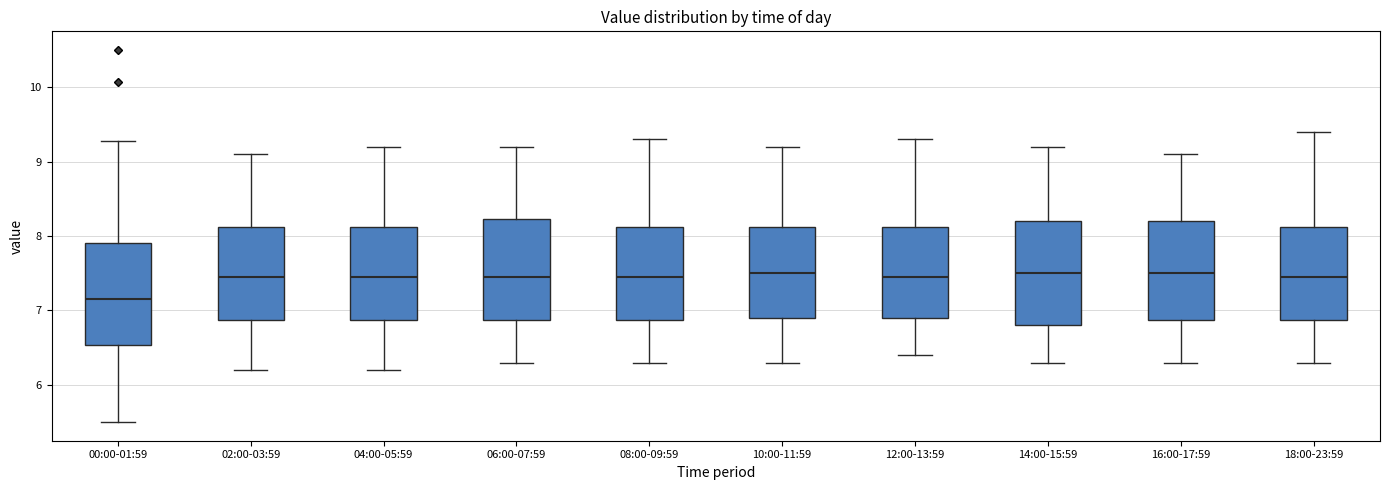

Reading left to right, transcribe this box plot: for each box, give where its median line is, the range the box spans, and where its two whiskers end, as read against the y-axis. The values are not printed on the chart, so give them approximately, as read against the axis.

00:00-01:59: median 7.2, box 6.5 to 7.9, whiskers 5.5 to 9.3
02:00-03:59: median 7.5, box 6.9 to 8.1, whiskers 6.2 to 9.1
04:00-05:59: median 7.5, box 6.9 to 8.1, whiskers 6.2 to 9.2
06:00-07:59: median 7.5, box 6.9 to 8.2, whiskers 6.3 to 9.2
08:00-09:59: median 7.5, box 6.9 to 8.1, whiskers 6.3 to 9.3
10:00-11:59: median 7.5, box 6.9 to 8.1, whiskers 6.3 to 9.2
12:00-13:59: median 7.5, box 6.9 to 8.1, whiskers 6.4 to 9.3
14:00-15:59: median 7.5, box 6.8 to 8.2, whiskers 6.3 to 9.2
16:00-17:59: median 7.5, box 6.9 to 8.2, whiskers 6.3 to 9.1
18:00-23:59: median 7.5, box 6.9 to 8.1, whiskers 6.3 to 9.4